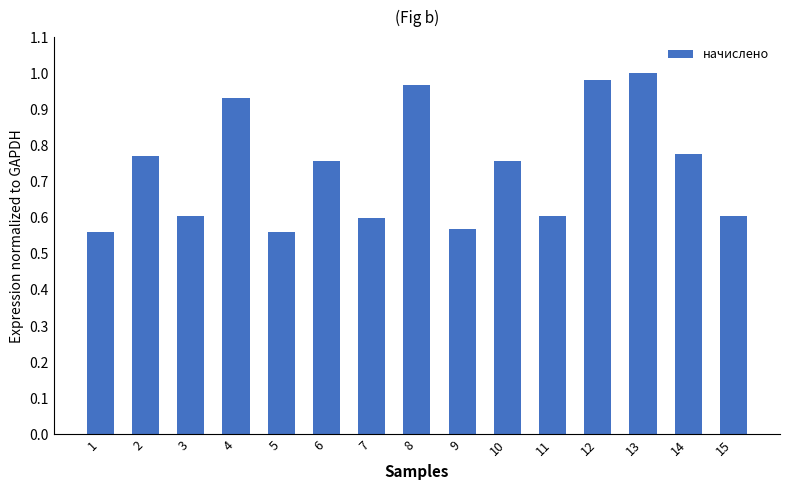

How many data points does each series have?

15